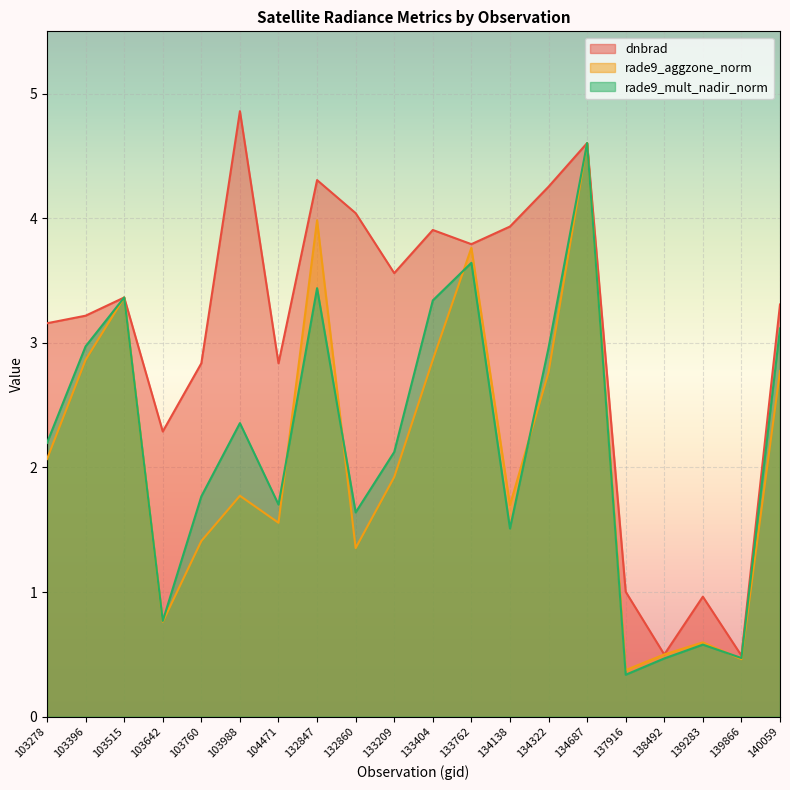

Reading left to right, list all the values displayed in this chart.

dnbrad: 103278=3.2	103396=3.2	103515=3.4	103642=2.3	103760=2.8	103988=4.9	104471=2.8	132847=4.3	132860=4.0	133209=3.6	133404=3.9	133762=3.8	134138=3.9	134322=4.3	134687=4.6	137916=1.0	138492=0.5	139283=1.0	139866=0.5	140059=3.3
rade9_aggzone_norm: 103278=2.1	103396=2.9	103515=3.4	103642=0.8	103760=1.4	103988=1.8	104471=1.6	132847=4.0	132860=1.4	133209=1.9	133404=2.9	133762=3.8	134138=1.7	134322=2.8	134687=4.6	137916=0.4	138492=0.5	139283=0.6	139866=0.5	140059=2.8
rade9_mult_nadir_norm: 103278=2.2	103396=3.0	103515=3.4	103642=0.8	103760=1.8	103988=2.4	104471=1.7	132847=3.4	132860=1.6	133209=2.1	133404=3.3	133762=3.6	134138=1.5	134322=3.0	134687=4.6	137916=0.3	138492=0.5	139283=0.6	139866=0.5	140059=3.1